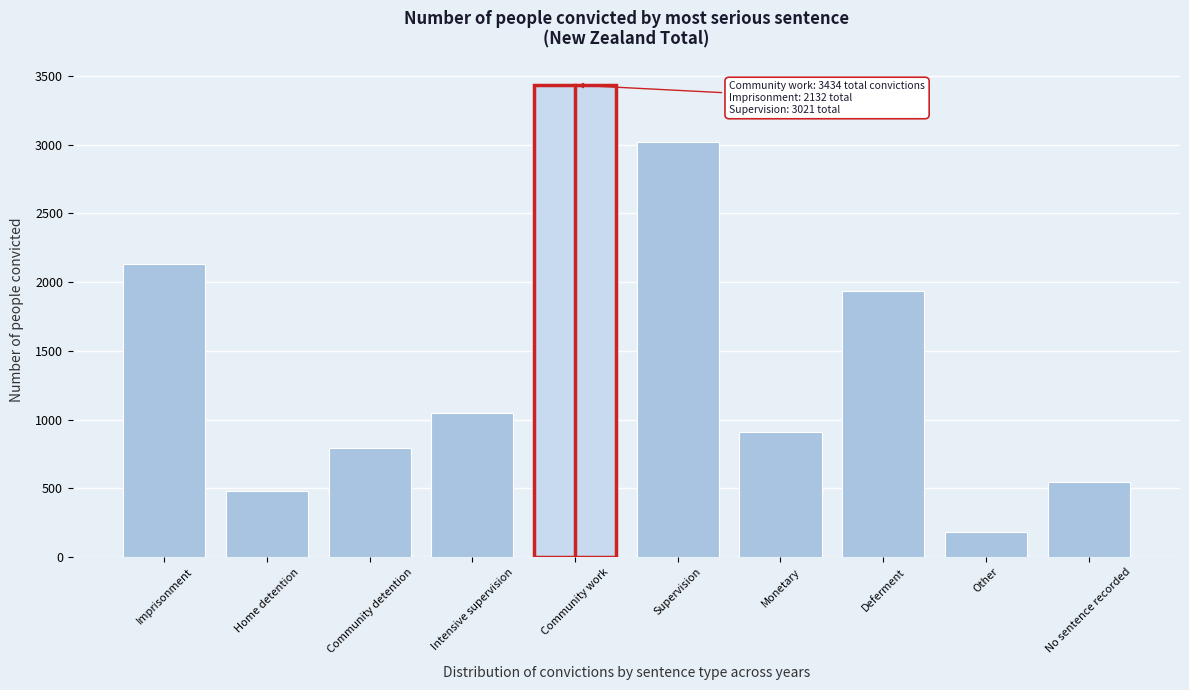

Reading left to right, list all the values displayed in this chart.

2132	479	796	1045	3434	3021	910	1933	181	546